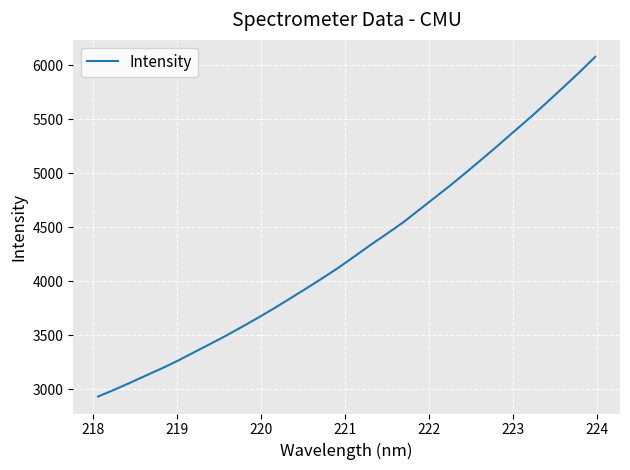

What is the difference between the maximum and minimum values?

3141.8